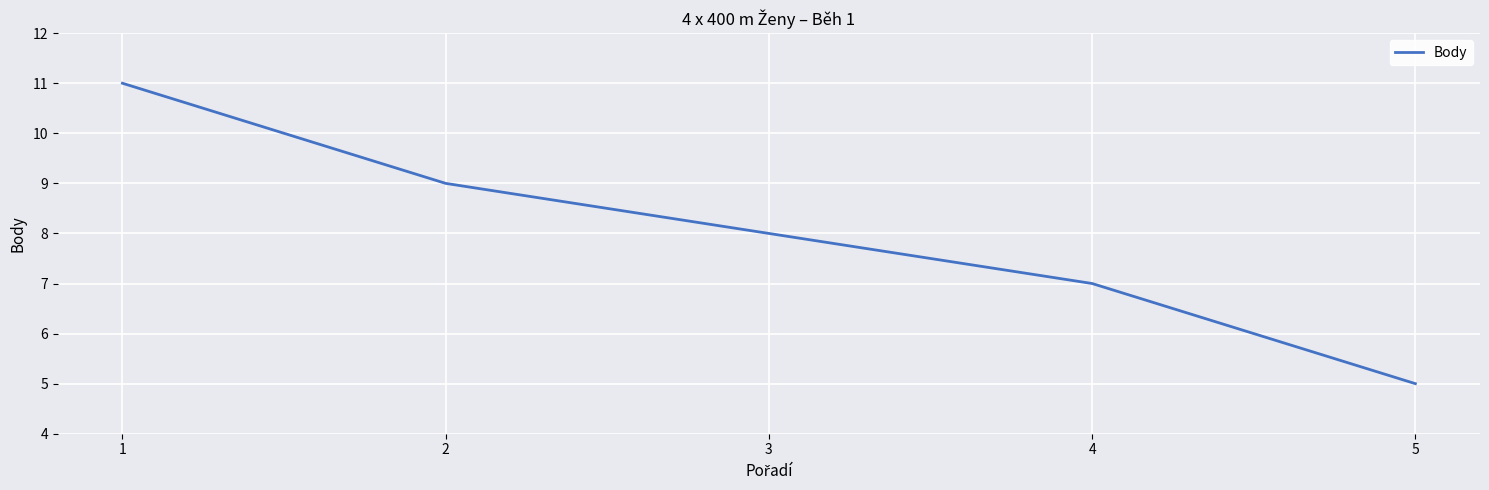

Is it true that the value at 5 is 5?

True